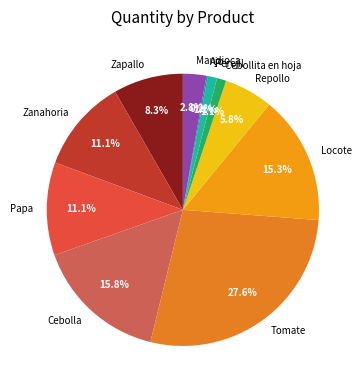

Which category has the biggest portion of the pie?

Tomate